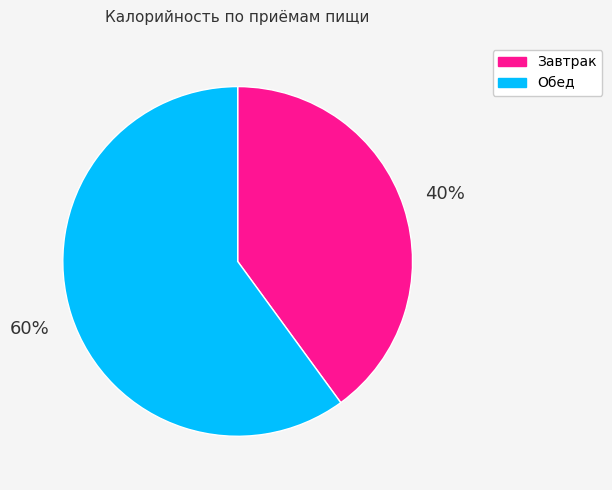

True or false: Завтрак accounts for 28% of the total.

False